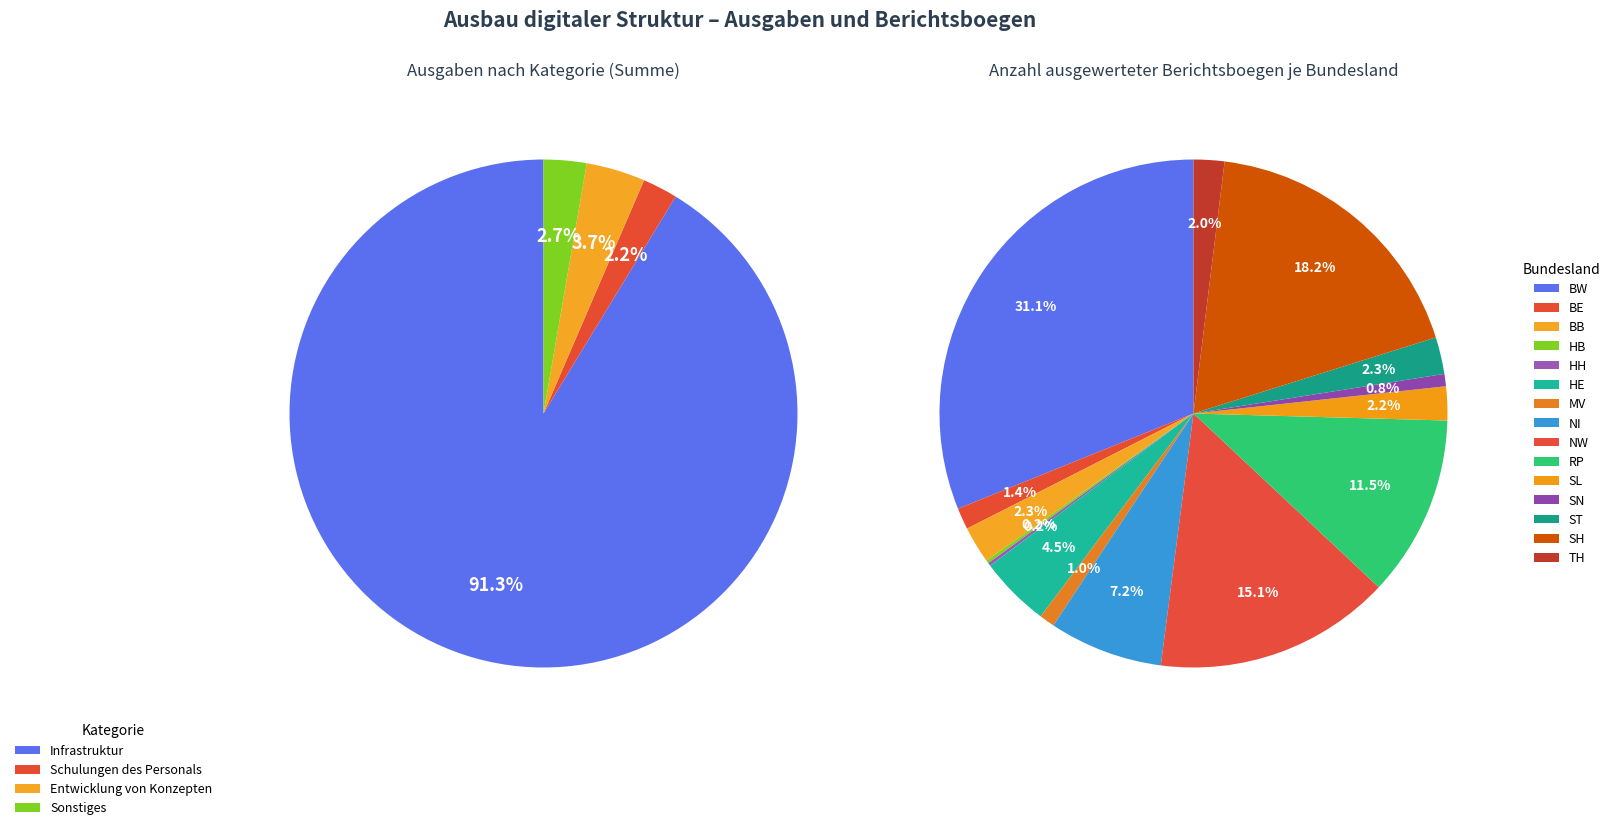

Count the number of slices in the pie.

4